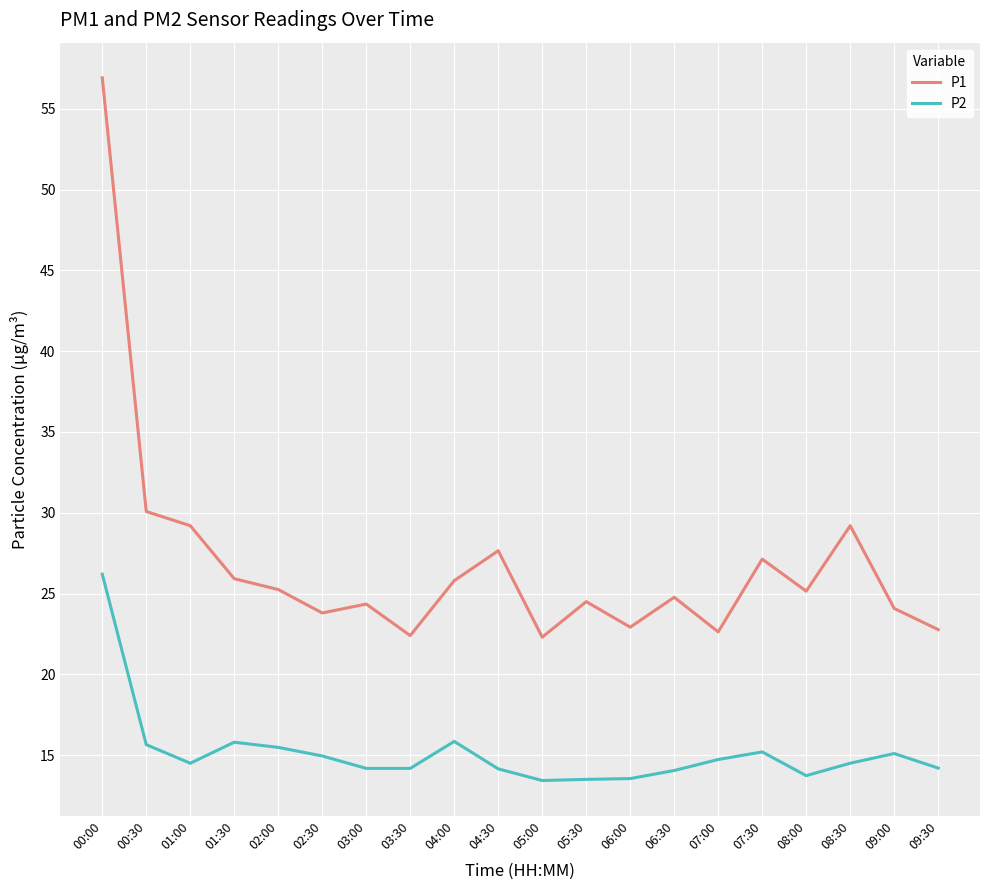

What is the average value of the P2 series?

15.1